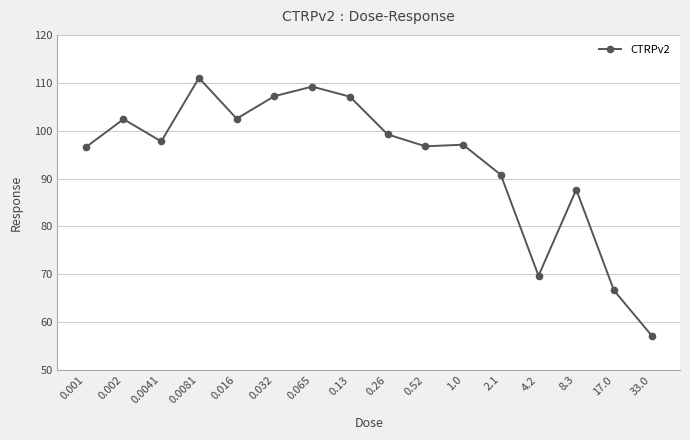

Approximately how many times larger is the value at 0.001 compared to 2.1?

1.1